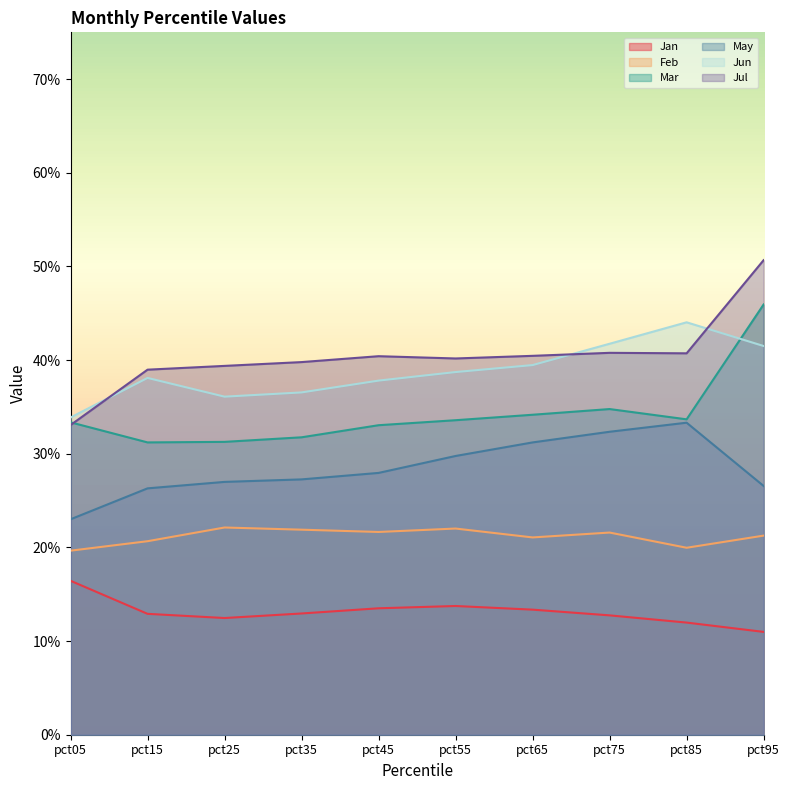

What is the value of the Feb point at the 8th from the left?

0.2